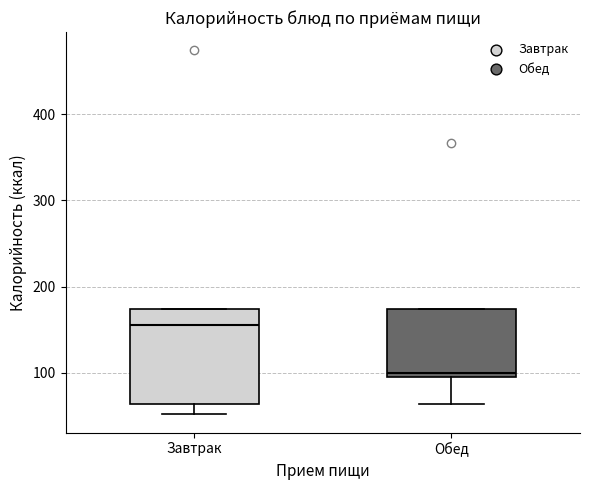

Which box has the lowest median line?

Обед